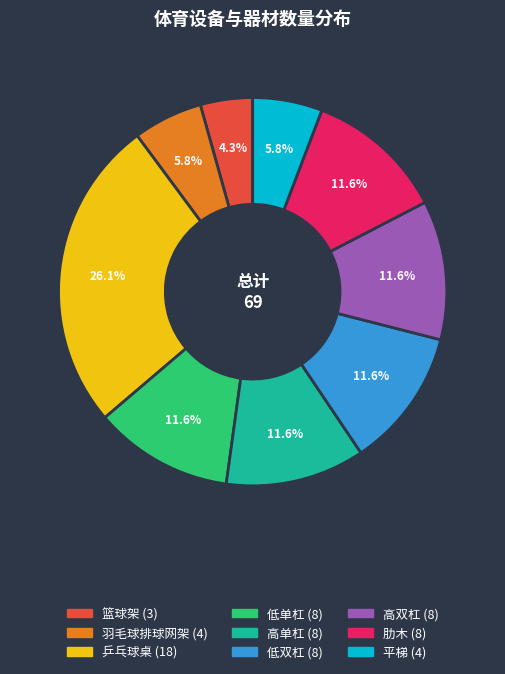

What percentage is the 肋木 slice, to the nearest percent?

12%